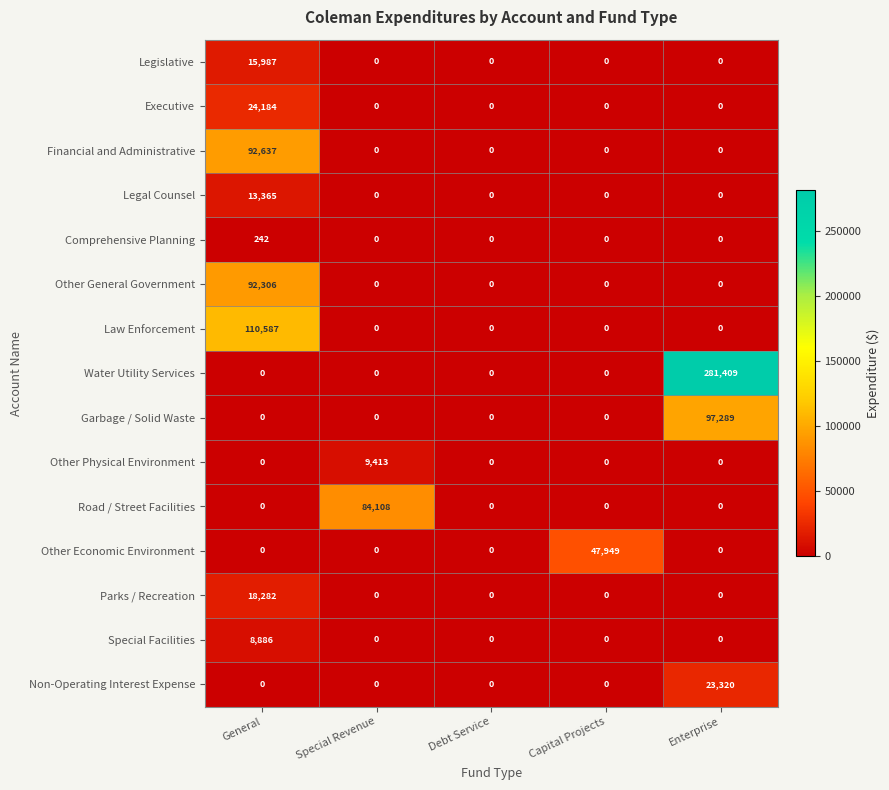

What is the average value of the Garbage / Solid Waste series?

19458